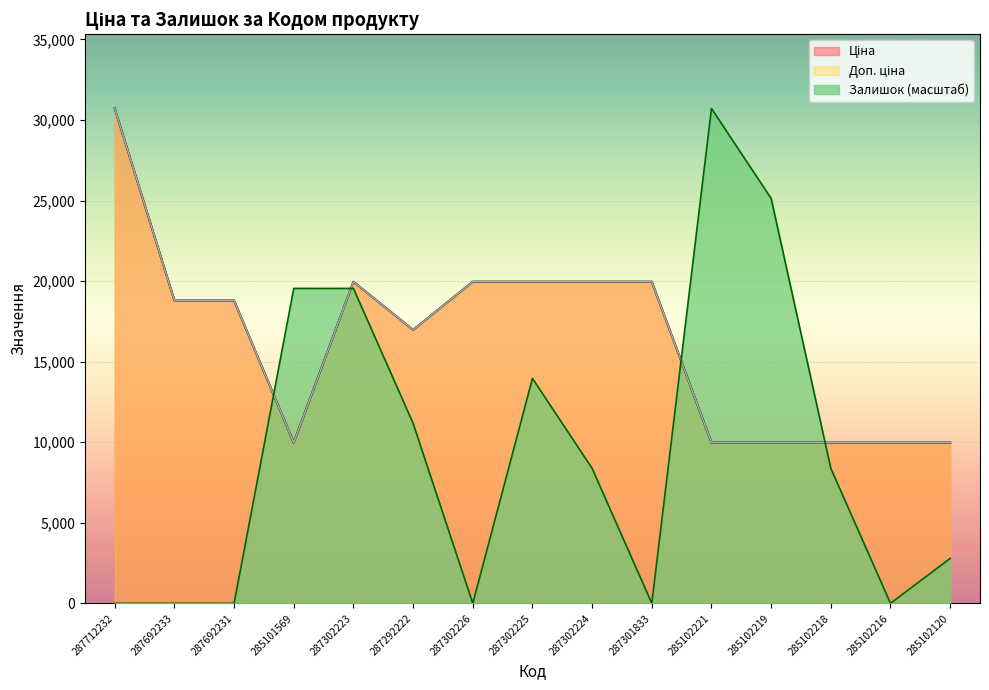

What is the difference between the second highest and minimum values in the Залишок series?

25132.2